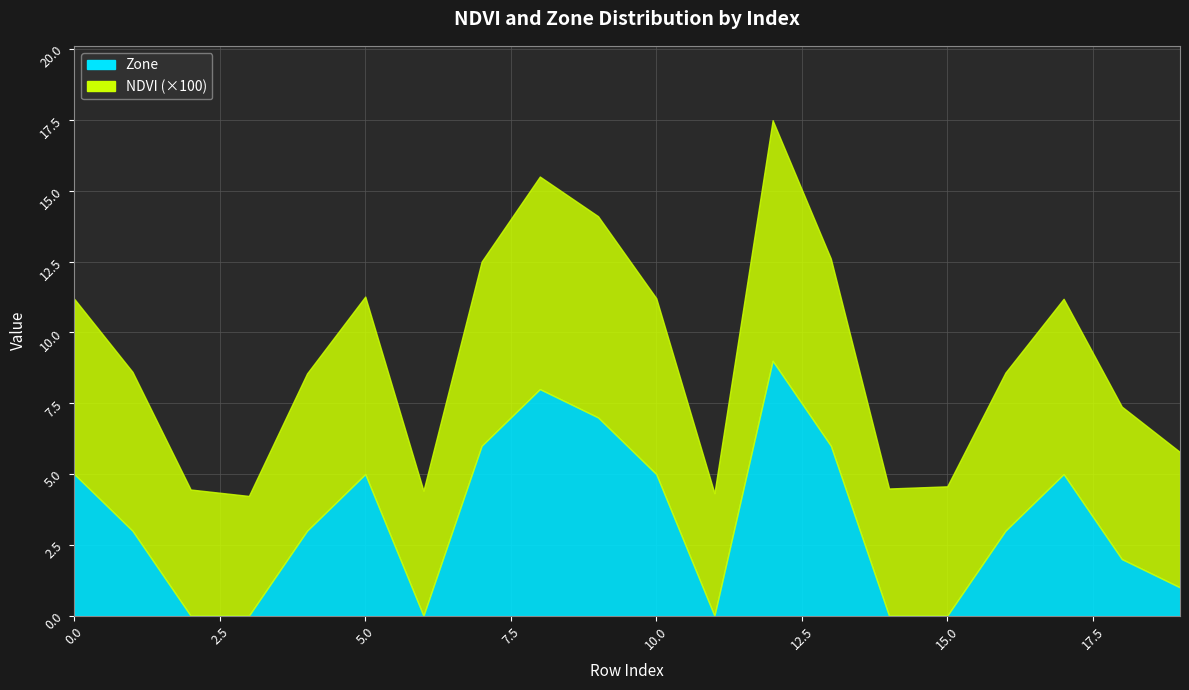

True or false: NDVI and Zone cross at least once.

True